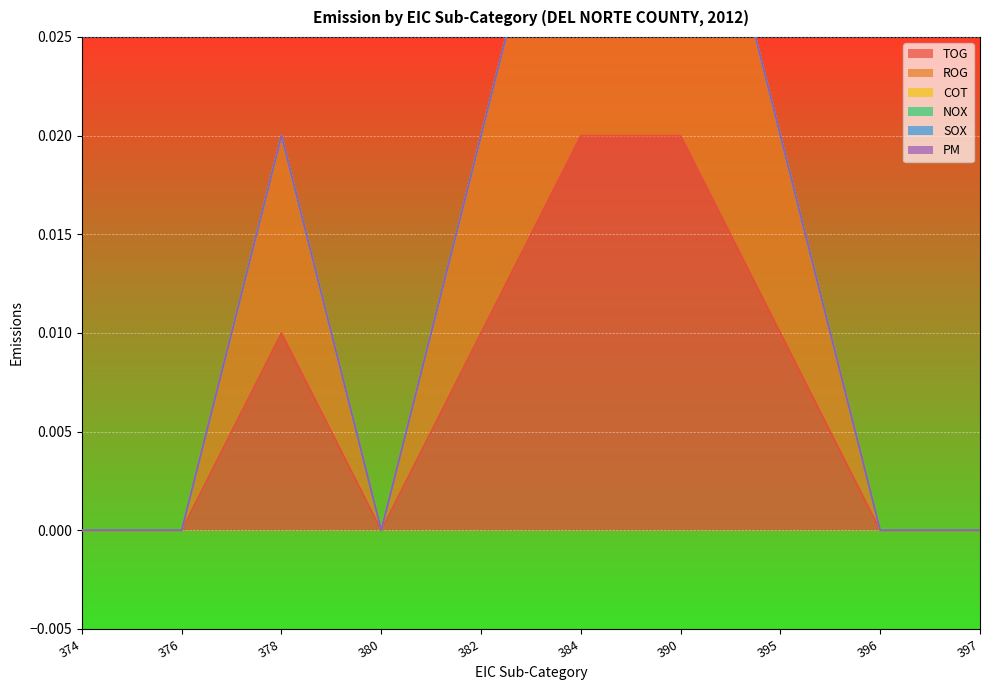

The ROG series shows 0.0 at 380. True or false?

False